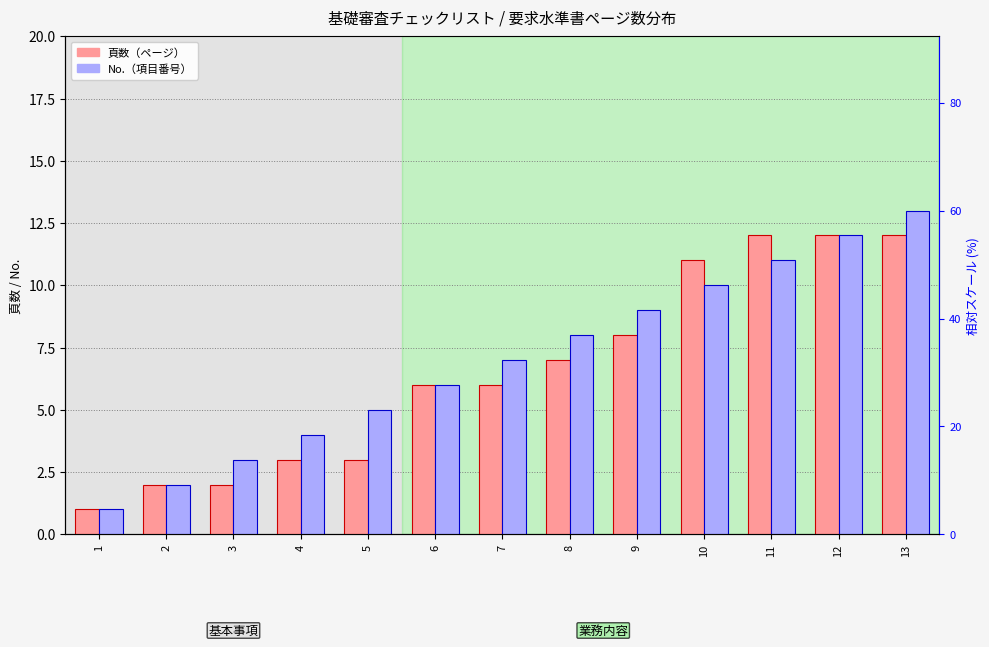

Between 8 and 10, which series saw the biggest shift?

頁数（ページ）